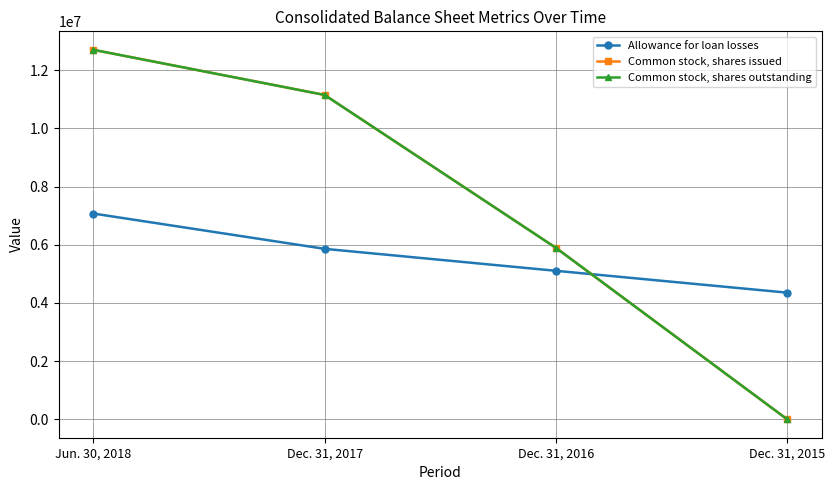

The Allowance for loan losses series shows 4354000 at Dec. 31, 2015. True or false?

True